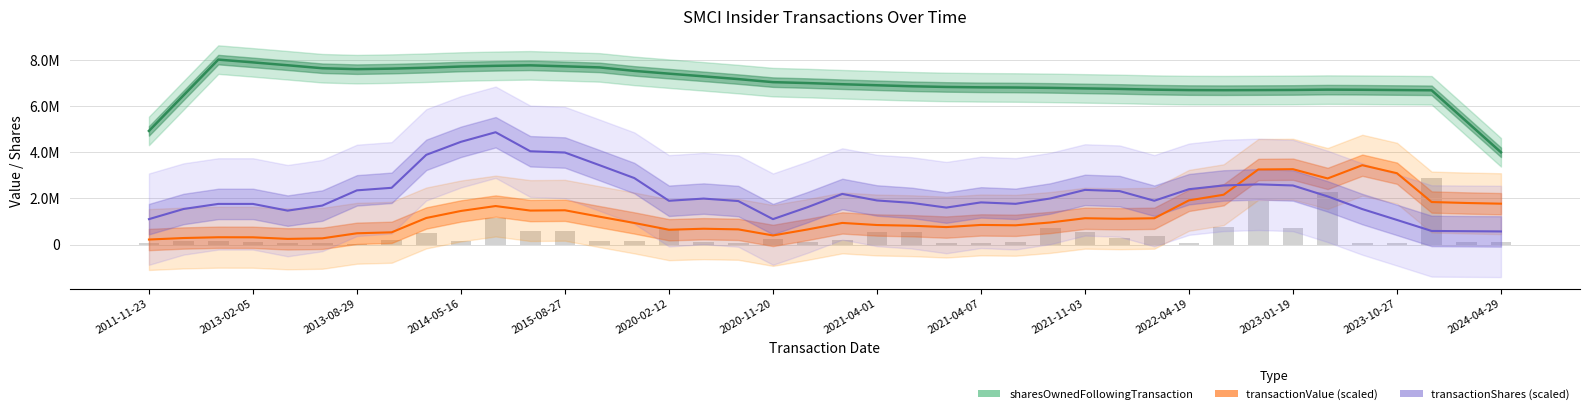

What is the average value of the sharesOwnedFollowingTransaction series?

6975574.7